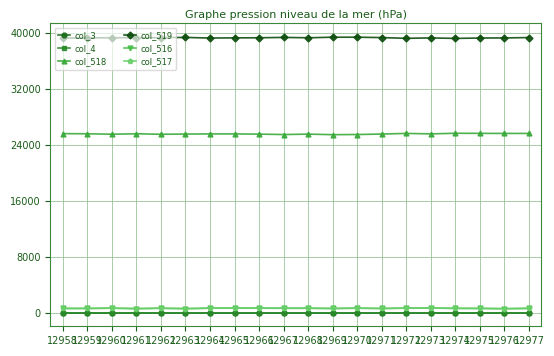

True or false: col_518 and col_4 cross at least once.

False